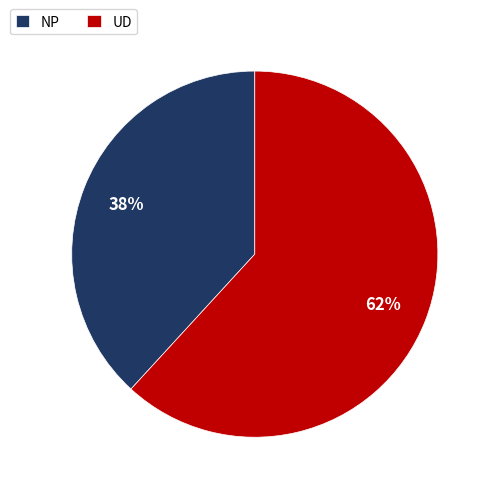

Is there a majority slice in this chart?

Yes